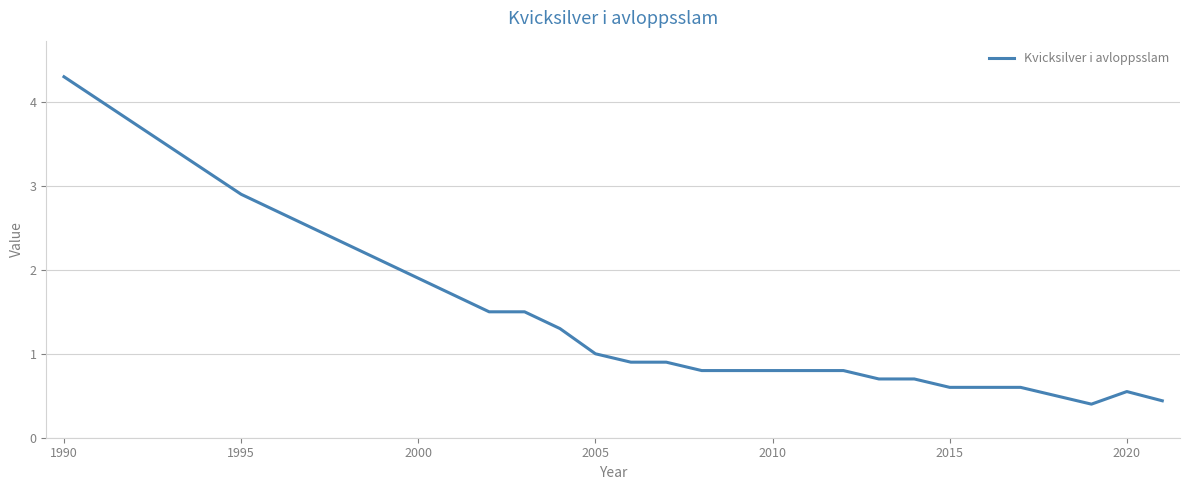

What is the difference between the maximum and minimum values?

3.9